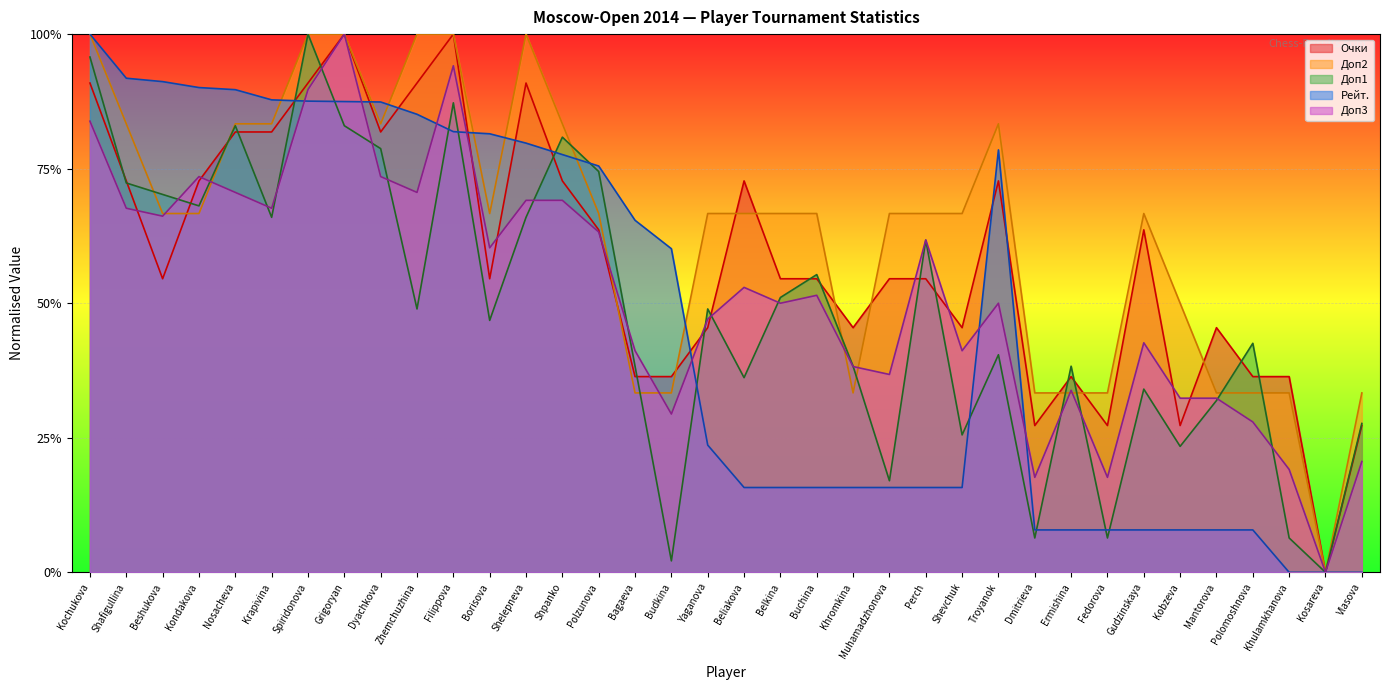

Which has a higher value, Filippova or Troyanok?

Filippova